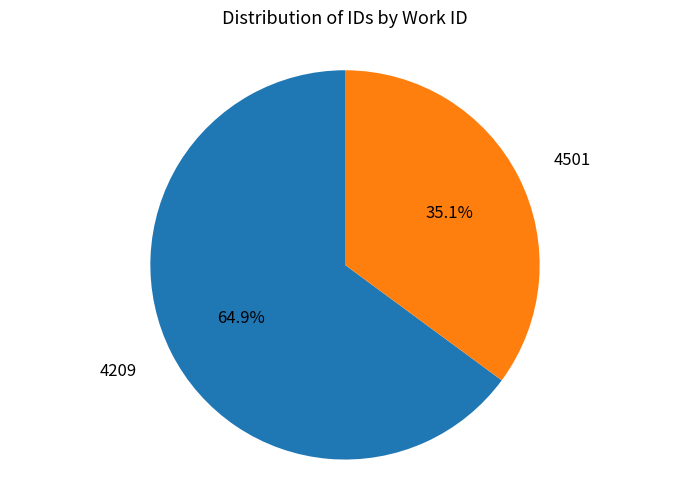

How many segments does this pie chart have?

2